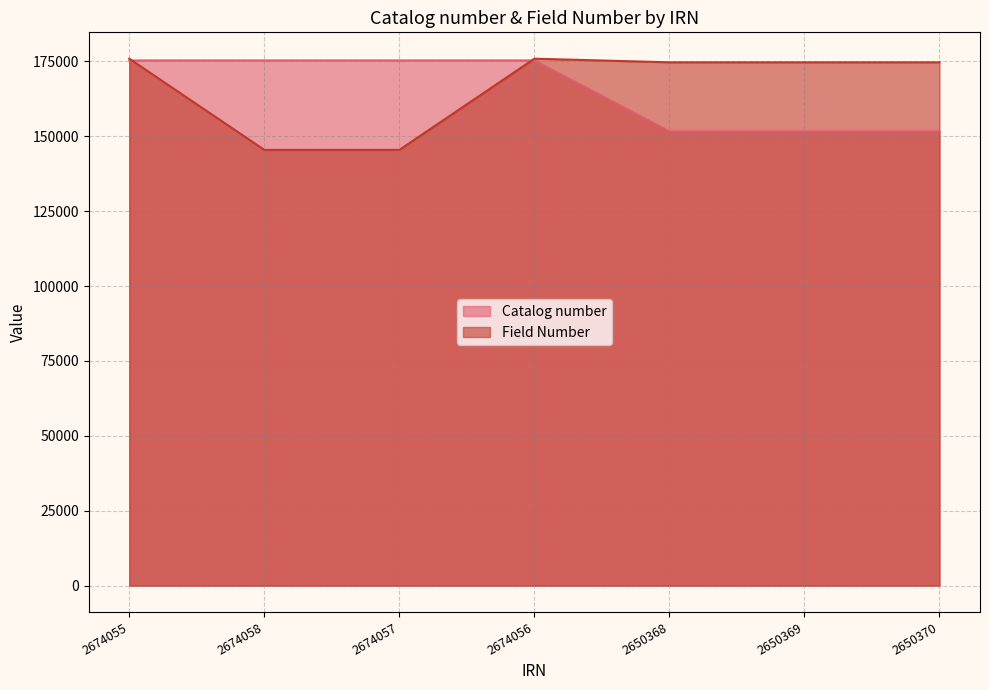

Reading left to right, extract all data points from this chart.

Catalog number: 175287	175290	175289	175288	151600	151601	151602
Field Number: 175877	145442	145441	175878	174663	174664	174665